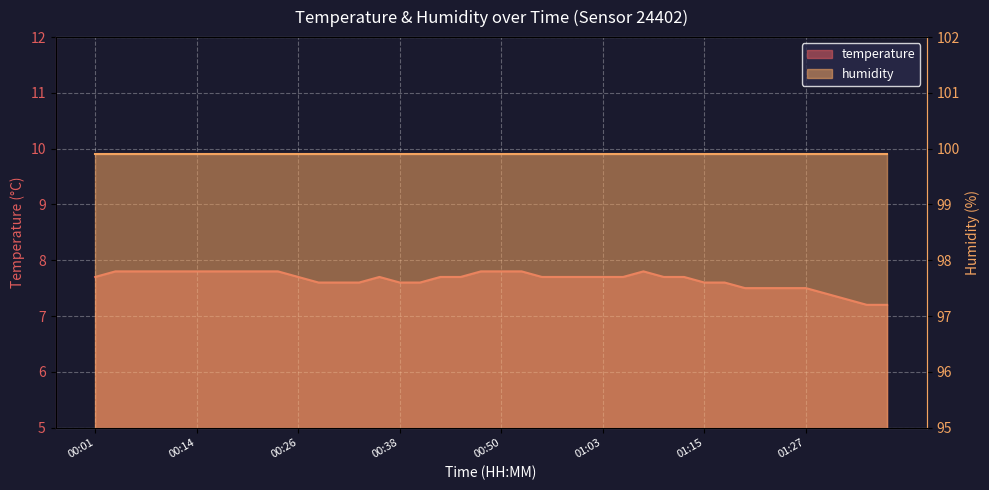

Rank the categories by value from highest to lowest.

00:04, 00:06, 00:09, 00:11, 00:14, 00:16, 00:18, 00:21, 00:23, 00:48, 00:50, 00:53, 01:08, 00:01, 00:26, 00:36, 00:43, 00:46, 00:55, 00:58, 01:00, 01:03, 01:05, 01:10, 01:13, 00:29, 00:31, 00:33, 00:38, 00:41, 01:15, 01:17, 01:20, 01:22, 01:25, 01:27, 01:30, 01:32, 01:34, 01:37